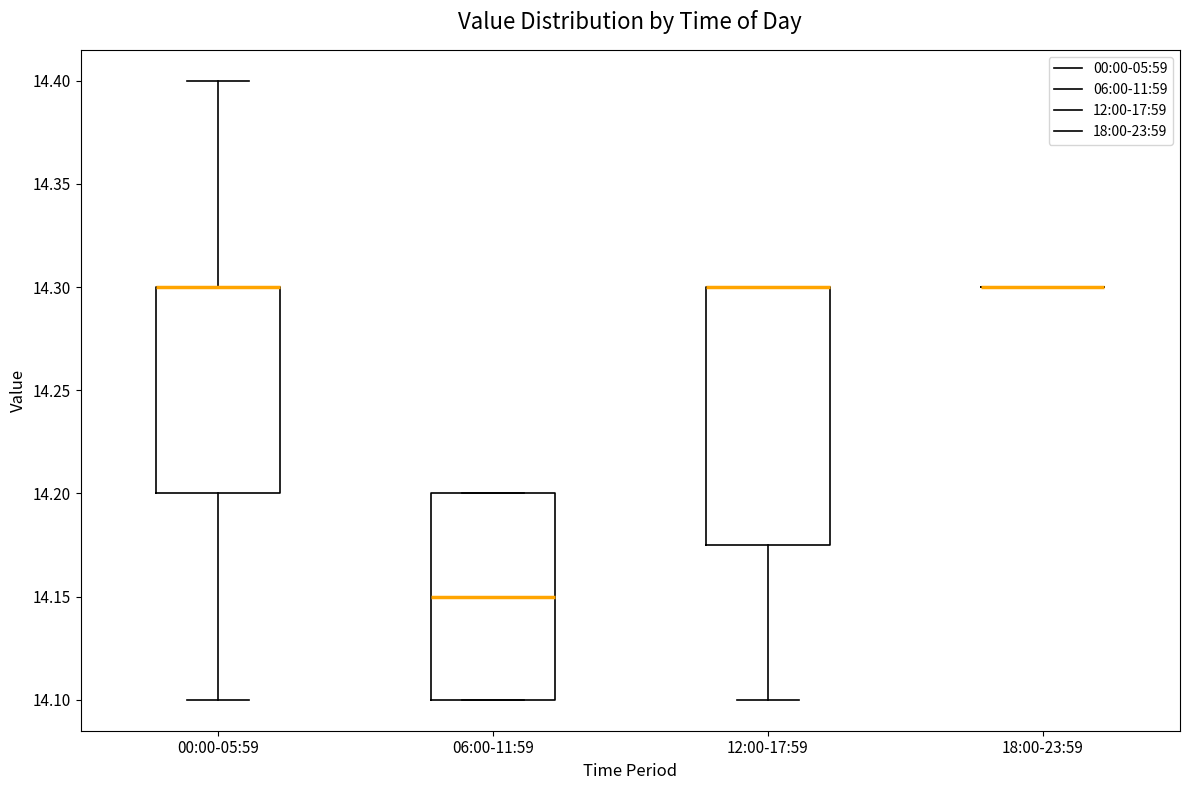

Reading left to right, read every box against the y-axis: the position of its median line, the range the box covers, and the ends of its whiskers. The values are not printed on the chart, so give them approximately, as read against the axis.

00:00-05:59: median 14.300 (drawn on the box's upper edge), box 14.200 to 14.300, whiskers 14.100 to 14.400
06:00-11:59: median 14.150, box 14.100 to 14.200, whiskers 14.100 to 14.200
12:00-17:59: median 14.300 (drawn on the box's upper edge), box 14.175 to 14.300, whiskers 14.100 to 14.300
18:00-23:59: box collapsed to a line at 14.300, whiskers 14.300 to 14.300